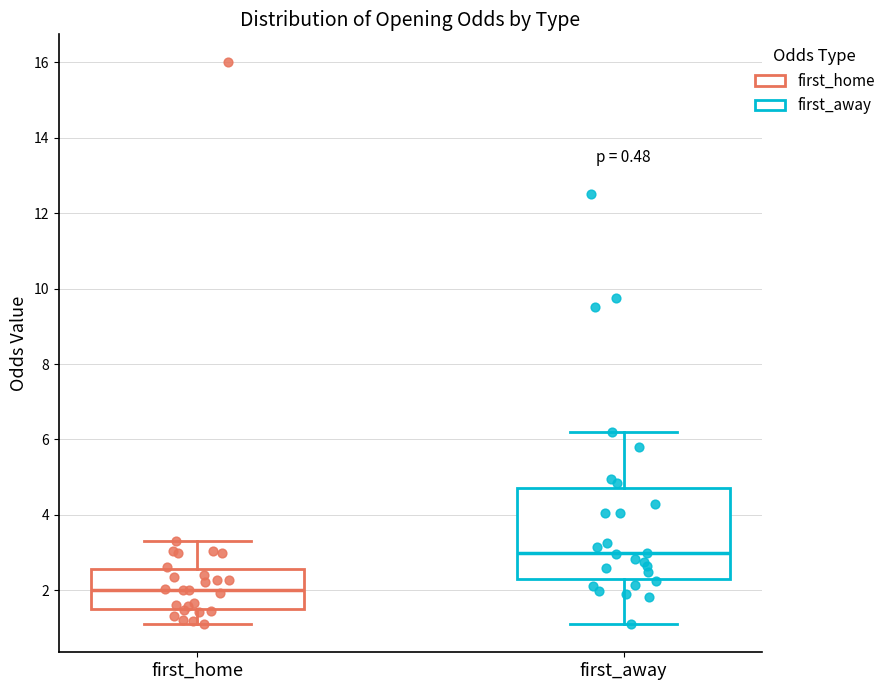

Reading left to right, read every box against the y-axis: the position of its median line, the range the box covers, and the ends of its whiskers. The values are not printed on the chart, so give them approximately, as read against the axis.

first_home: median 2.0, box 1.6 to 2.6, whiskers 1.2 to 3.4
first_away: median 3.0, box 2.4 to 4.8, whiskers 1.2 to 6.2